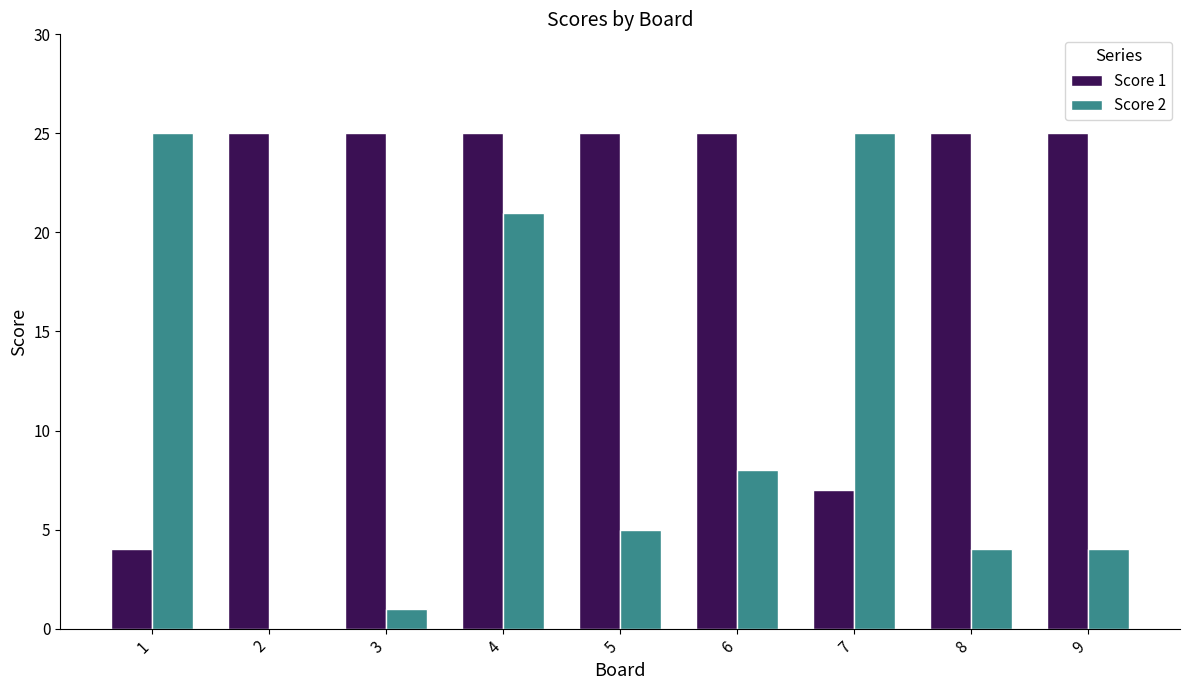

Which series has the largest range (max minus min)?

Score 2